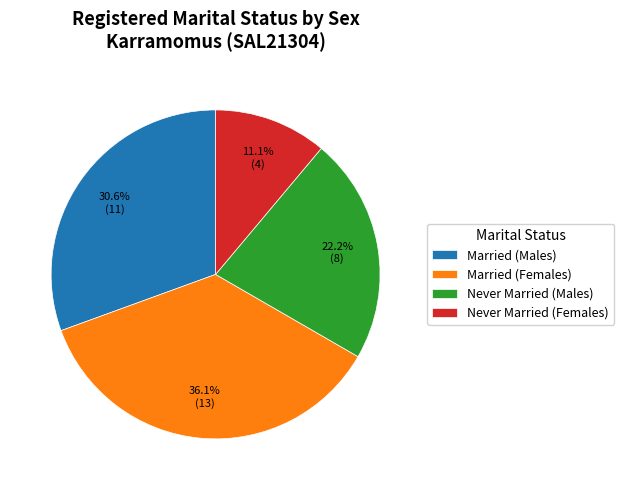

To the nearest percent, what is the difference between the Married (Females) and Never Married (Males) slice percentages?

14%